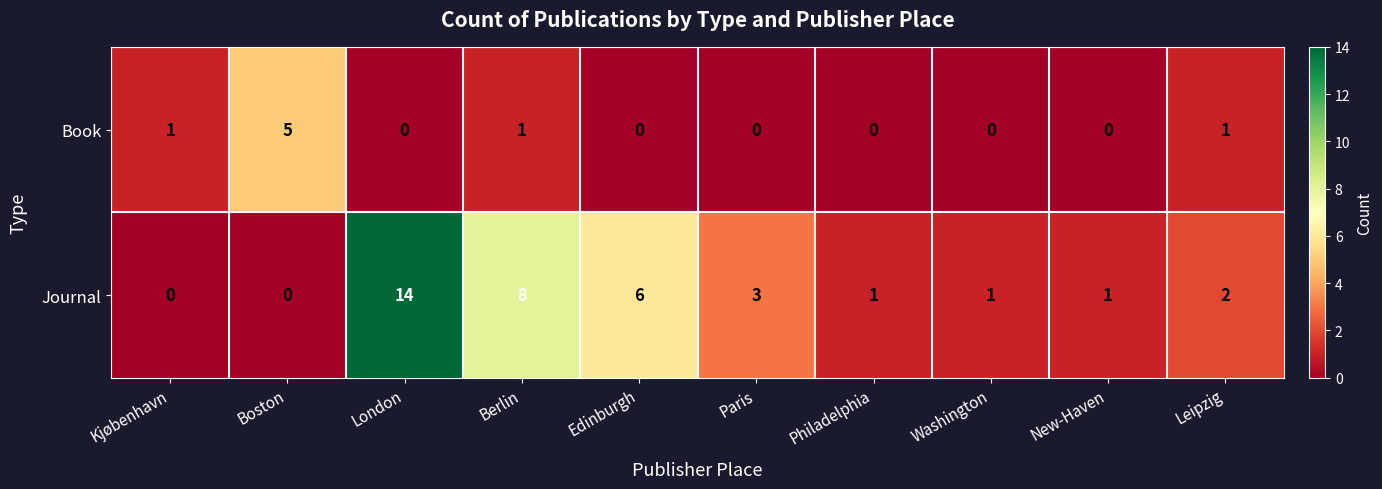

What is the average value of the Journal series?

4